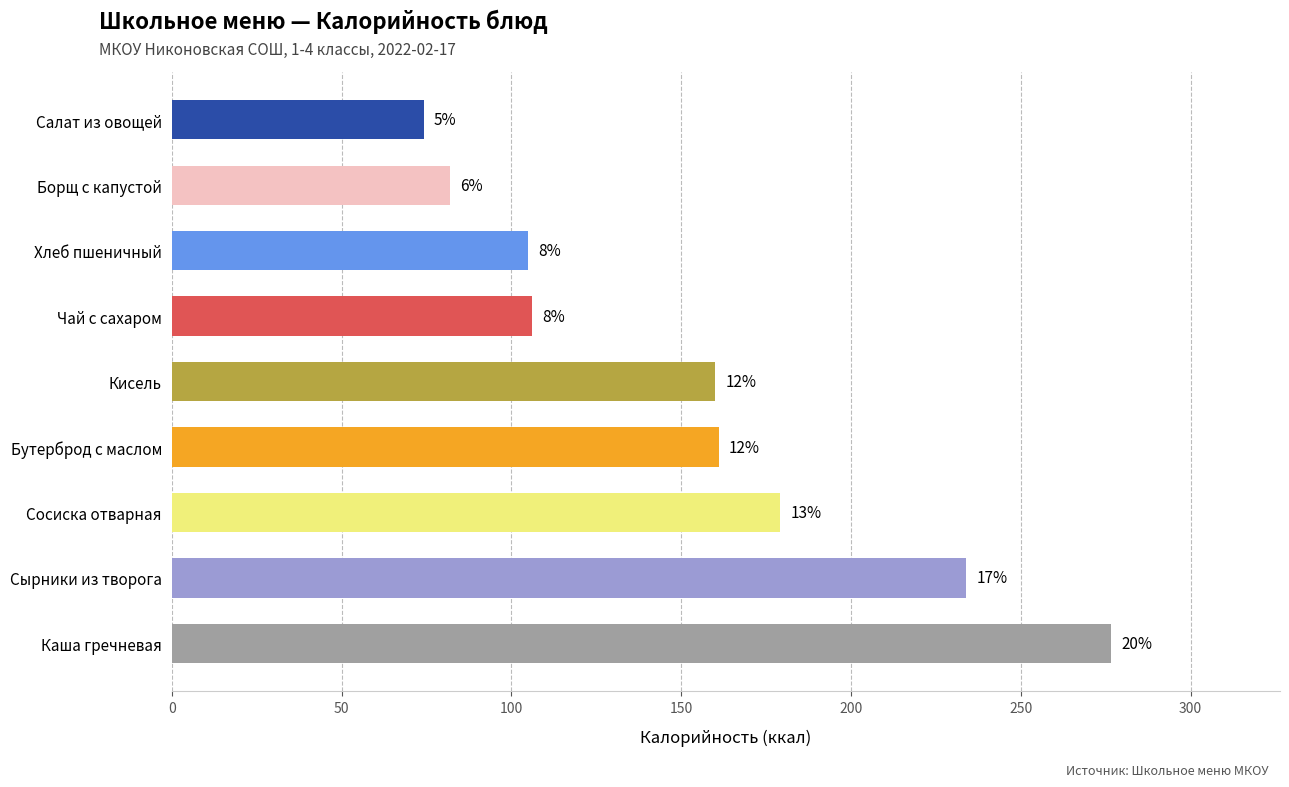

How many bars are there in total?

9